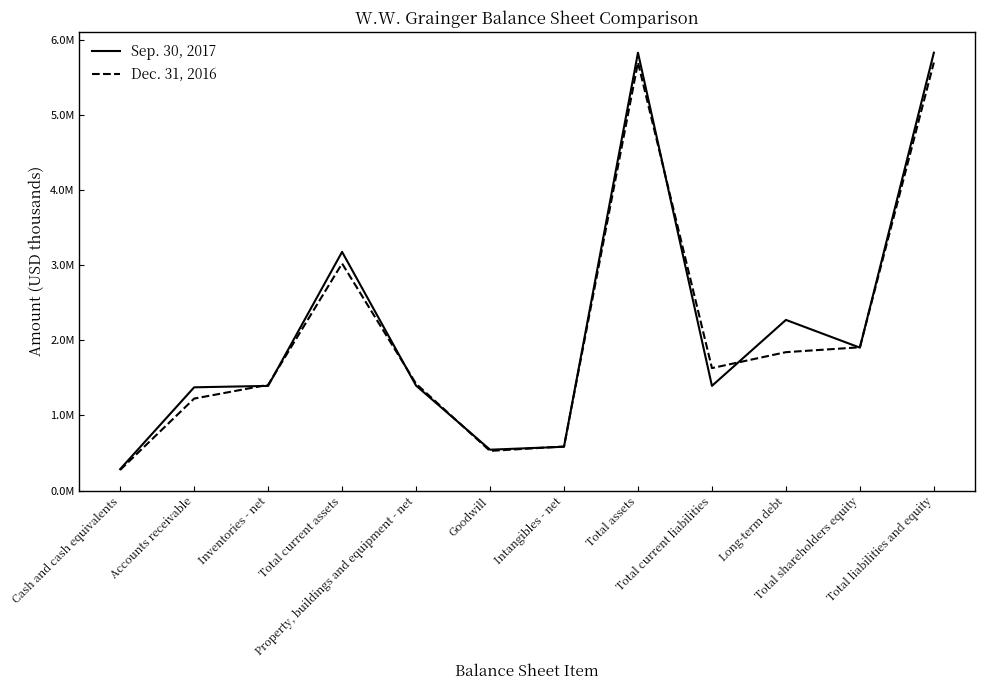

Which category has the highest value in the Sep. 30, 2017 series?

Total assets